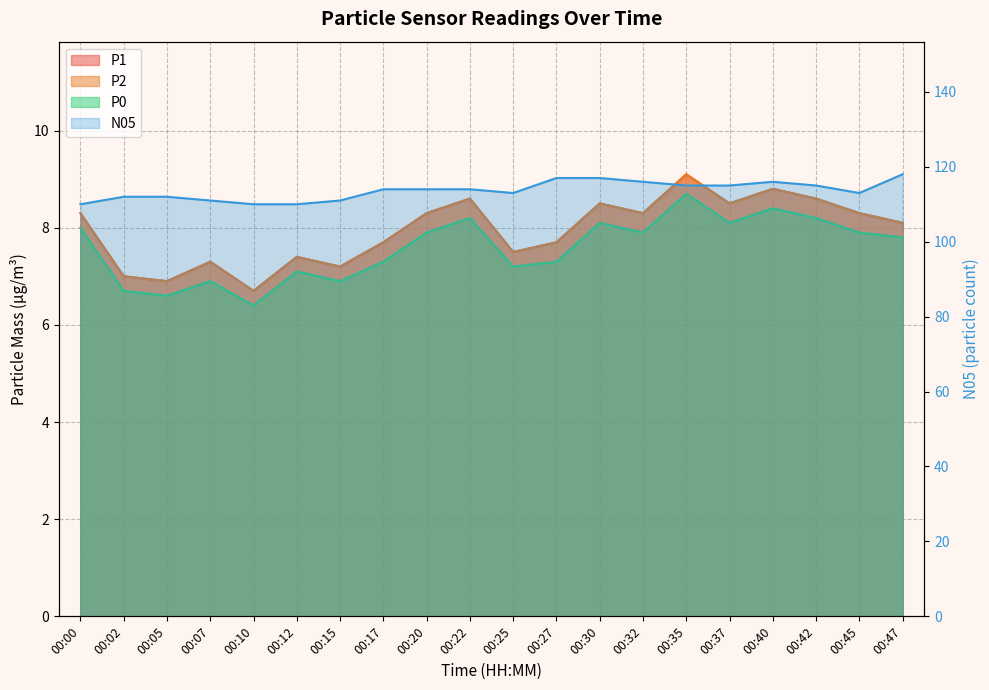

Between 00:02 and 00:35, which is larger?

00:35